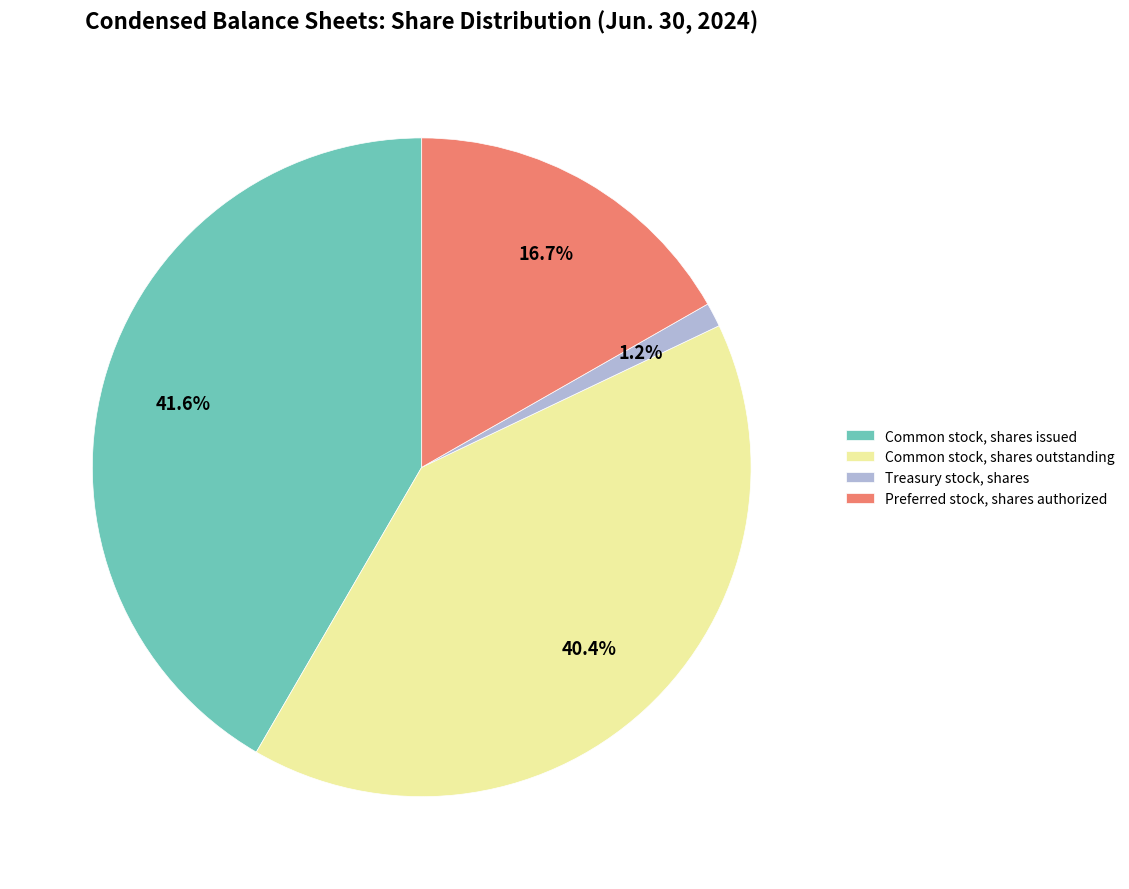

True or false: Preferred stock, shares authorized accounts for 22% of the total.

False